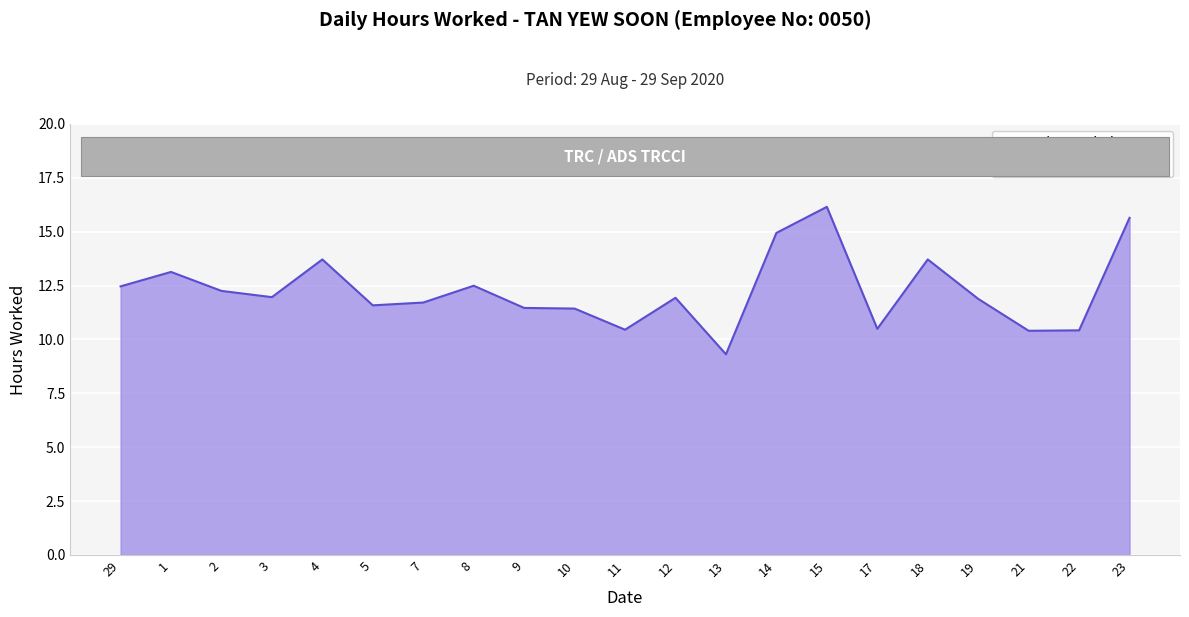

What value does the data have at 22?

10.4